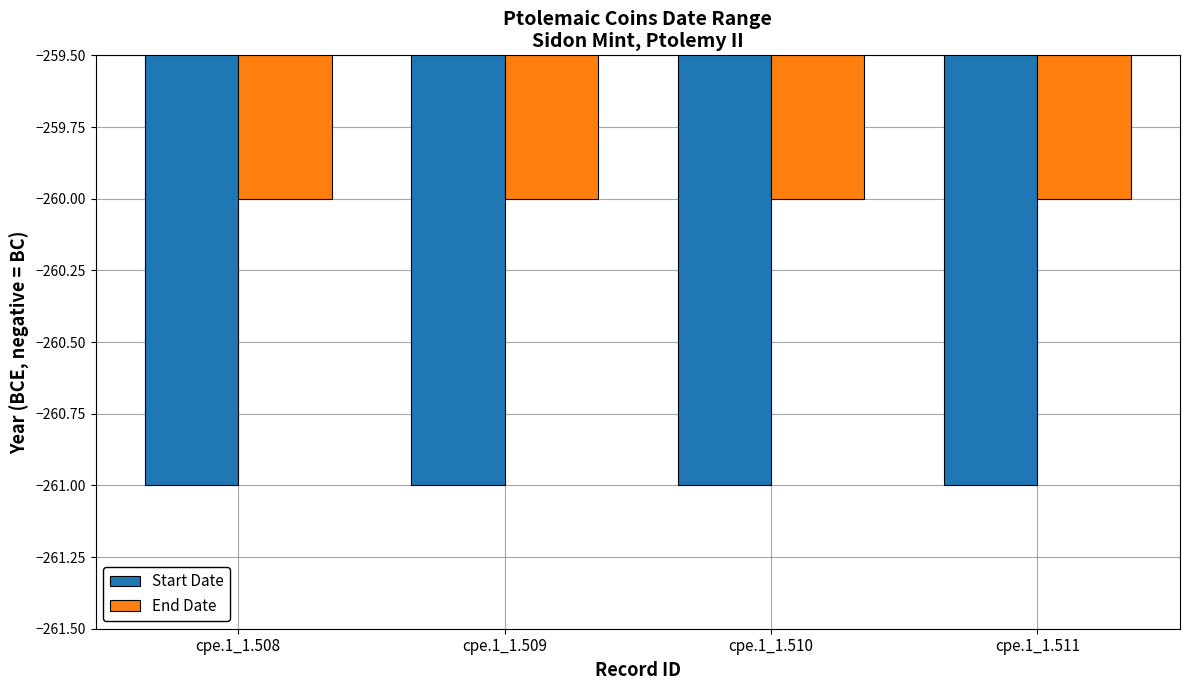

What is the minimum value for Start Date?

-261